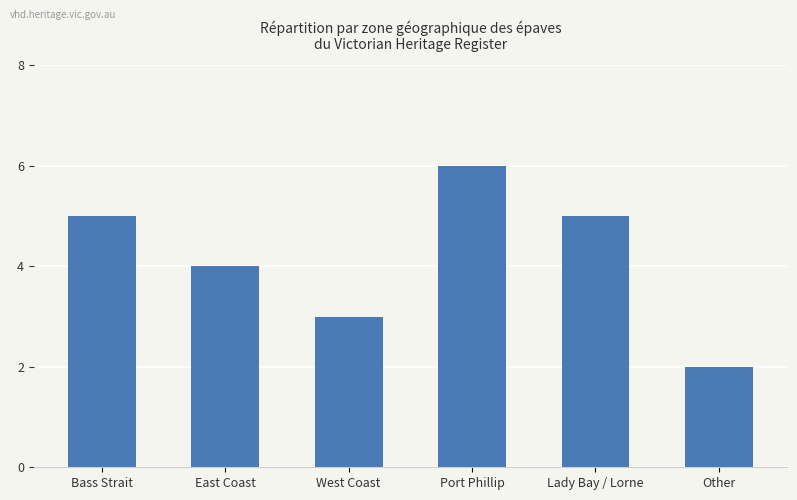

What is the value of the 5th bar from the left?

5